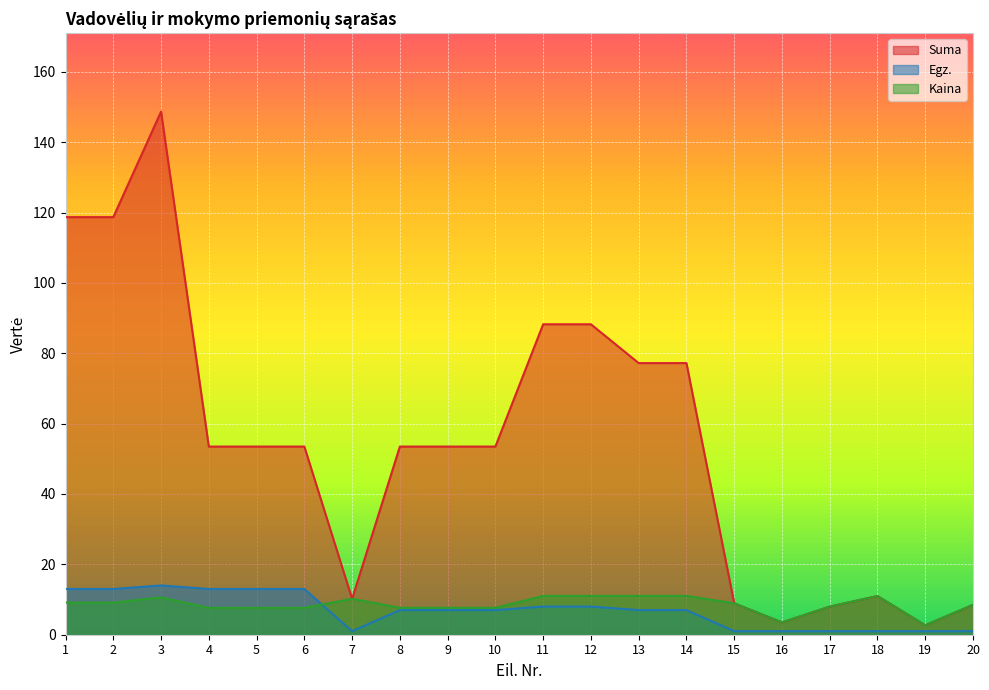

Where does the Suma series first go above 53?

1